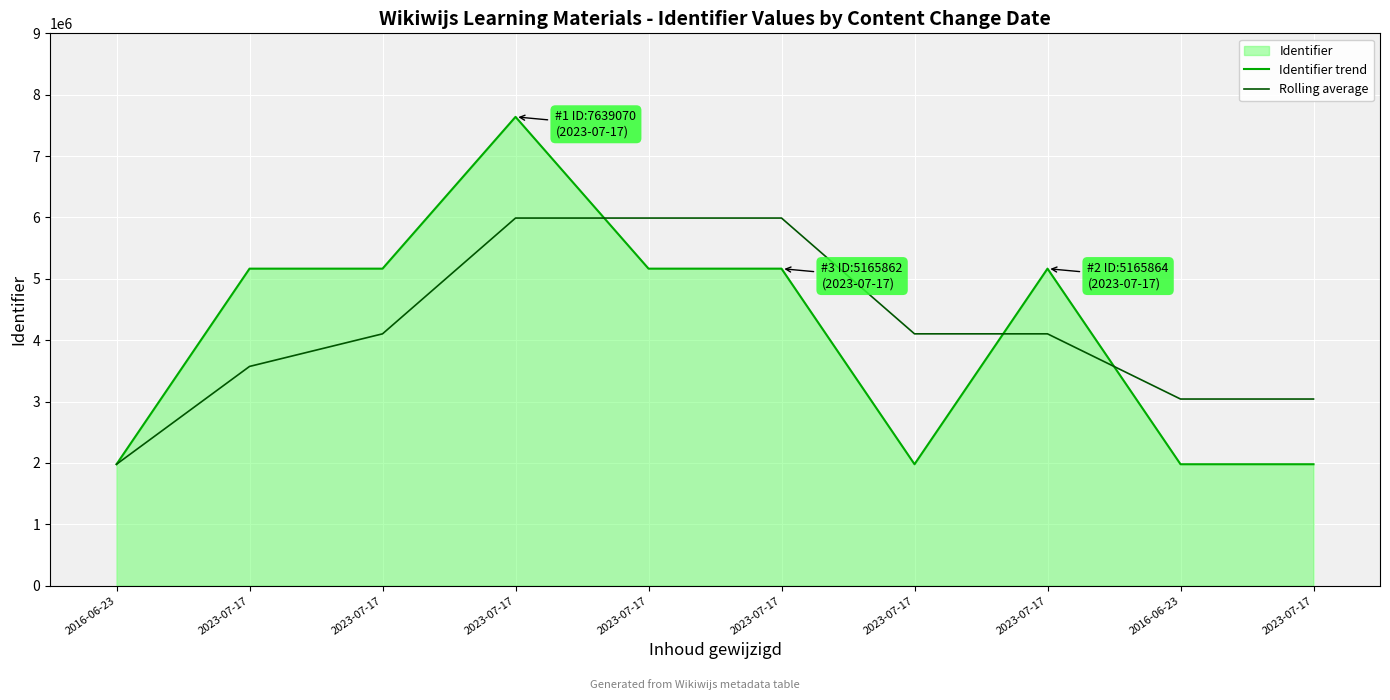

Reading left to right, extract all data points from this chart.

Identifier trend: 1979189.0	5165856.0	5165858.0	7639070.0	5165860.0	5165862.0	1979192.0	5165864.0	1979193.0	1979195.0
Rolling average: 1979189.0	3572522.5	4103634.3	5990261.3	5990262.7	5990264.0	4103638.0	4103639.3	3041416.3	3041417.3